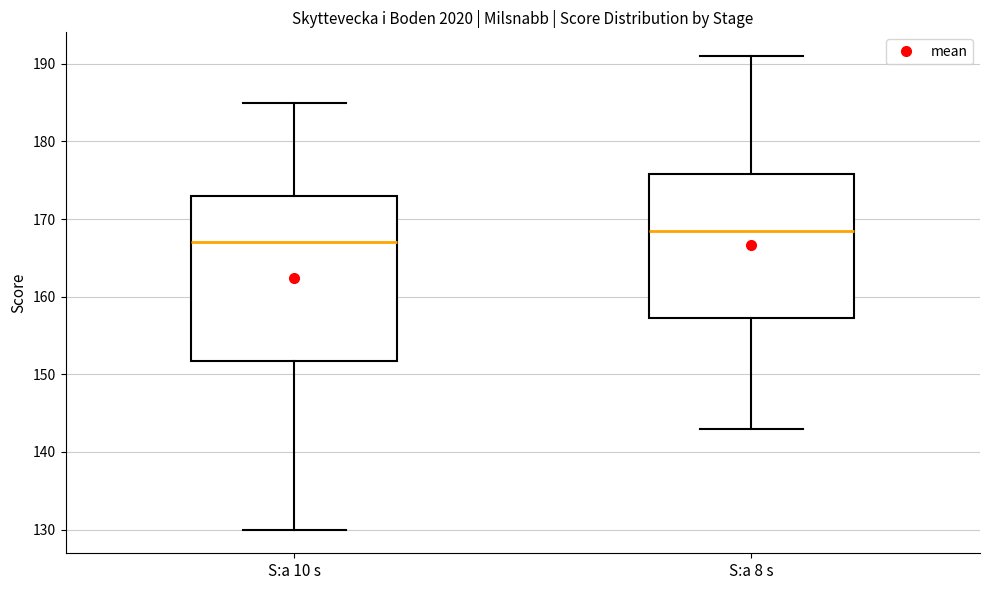

Comparing the boxes themselves (not the whiskers), which one is the tallest?

S:a 10 s